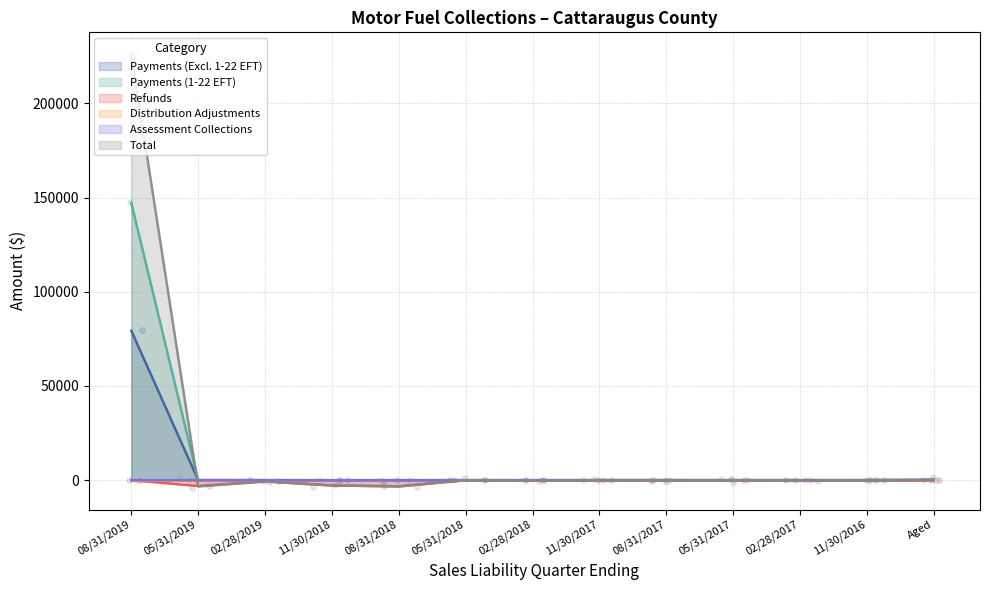

What is the total value across all series at 05/31/2019?

-6600.7